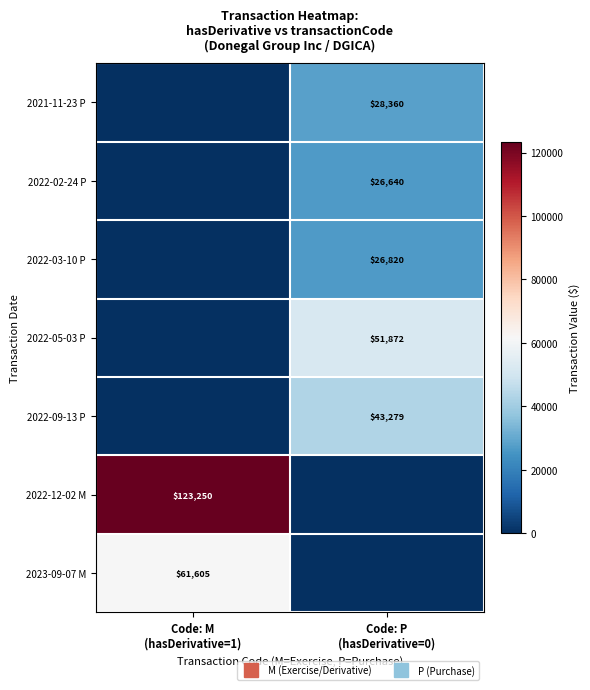

Count the 2023-09-07 M values in the range 0 to 61605.

2